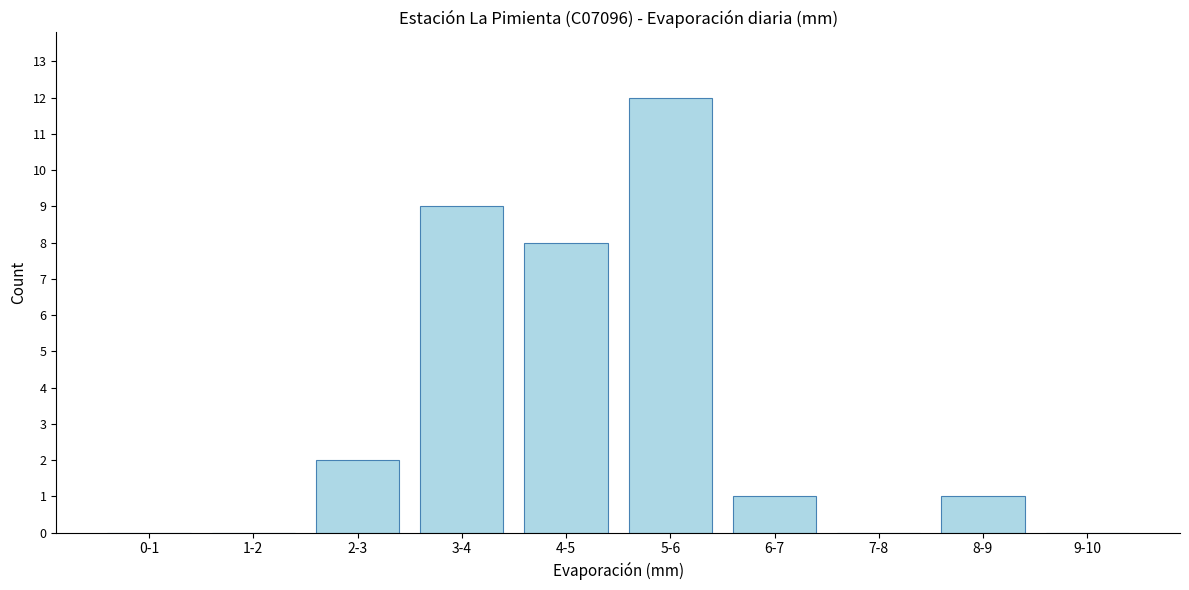

Reading left to right, list all the values displayed in this chart.

0-1=0	1-2=0	2-3=2	3-4=9	4-5=8	5-6=12	6-7=1	7-8=0	8-9=1	9-10=0